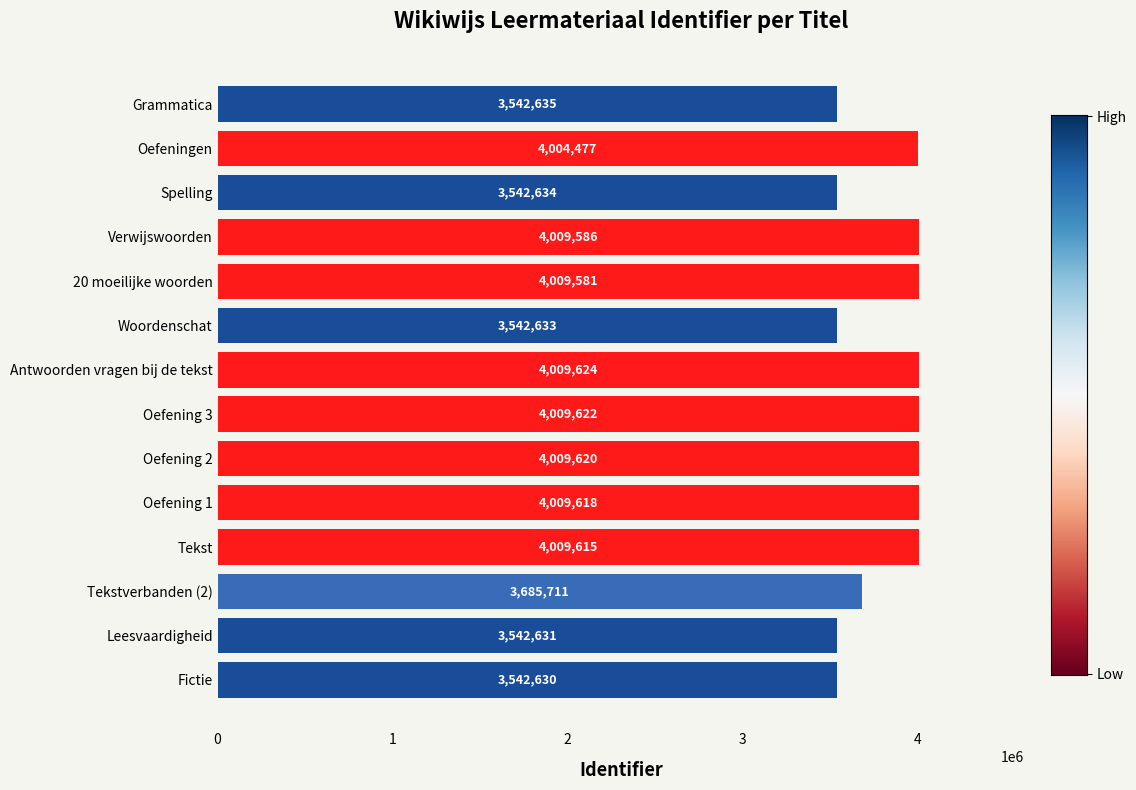

List the labels in order of value, smallest first.

Fictie, Leesvaardigheid, Woordenschat, Spelling, Grammatica, Tekstverbanden (2), Oefeningen, 20 moeilijke woorden, Verwijswoorden, Tekst, Oefening 1, Oefening 2, Oefening 3, Antwoorden vragen bij de tekst